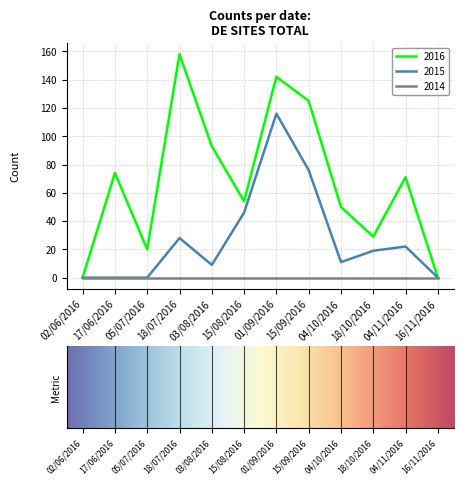

At which label does 2015 first exceed 19?

18/07/2016